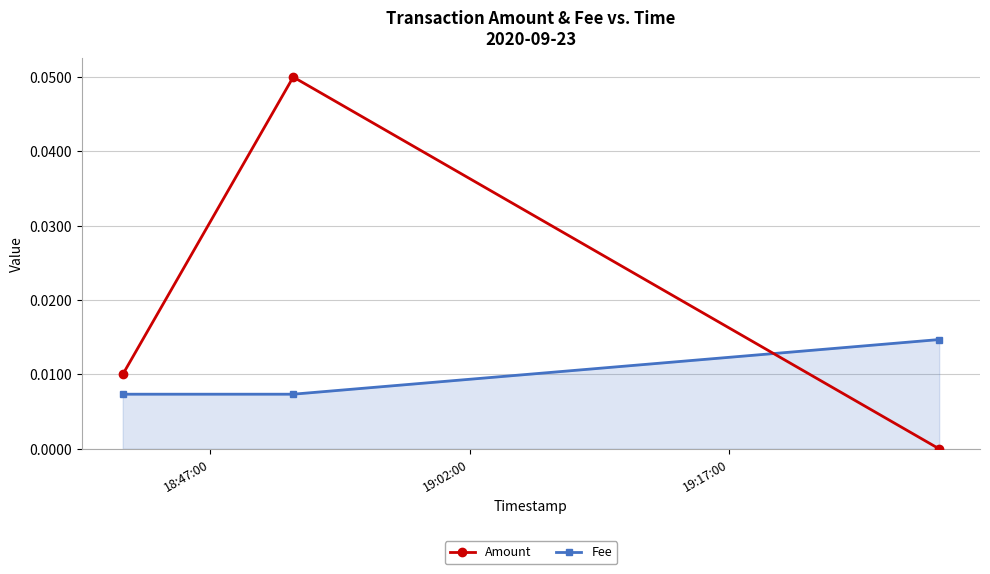

Which series has the largest range (max minus min)?

Amount